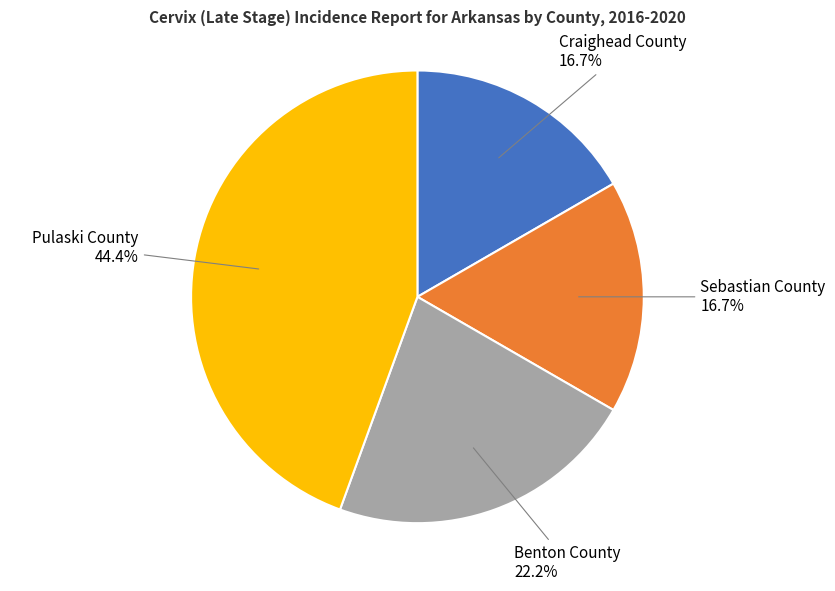

How much of the chart is everything except Benton County 22.2%?

77.8%